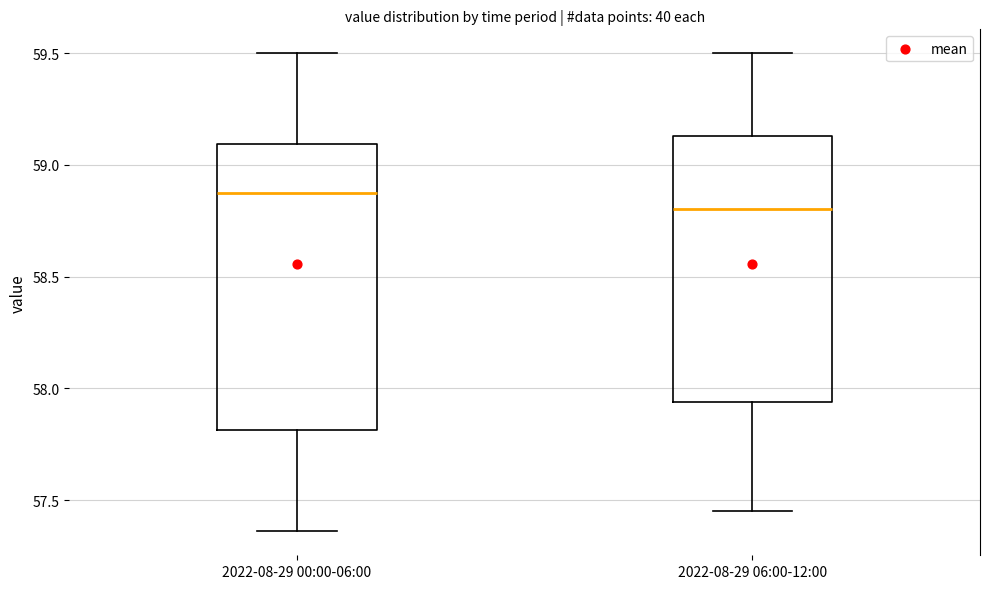

Where does the median line of the box for 2022-08-29 00:00-06:00 sit on the y-axis? The values are not printed on the chart, so give them approximately, as read against the axis.

58.90